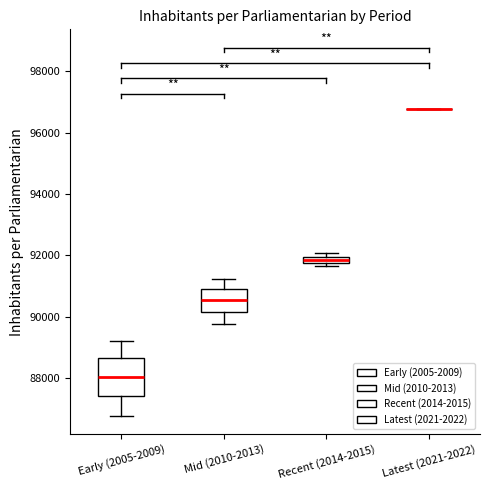

Comparing the boxes themselves (not the whiskers), which one is the tallest?

Early (2005-2009)